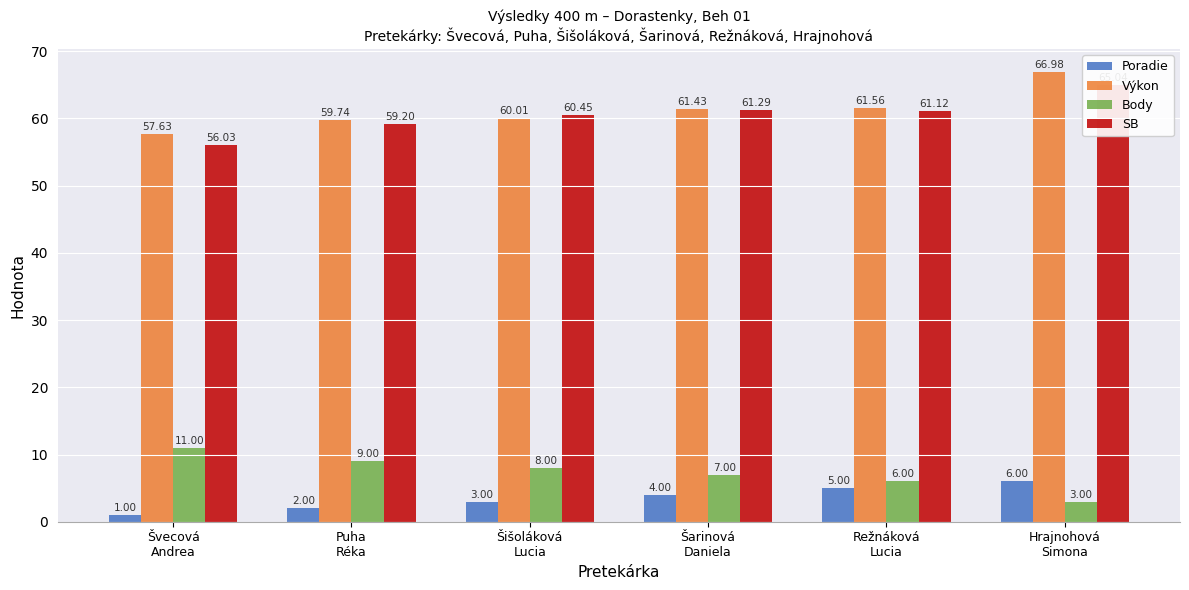

What is the total value across all series at Šišoláková
Lucia?

131.5